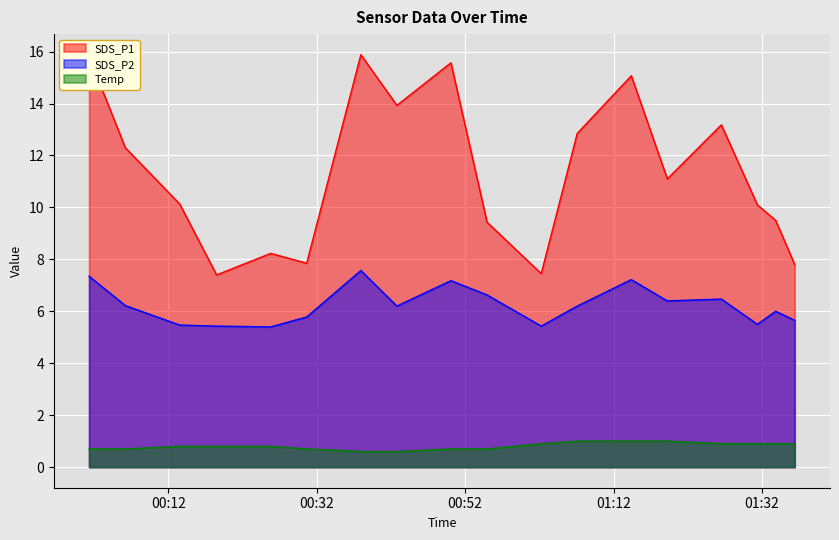

List the series in order of their overall mean, highest first.

SDS_P1, SDS_P2, Temp